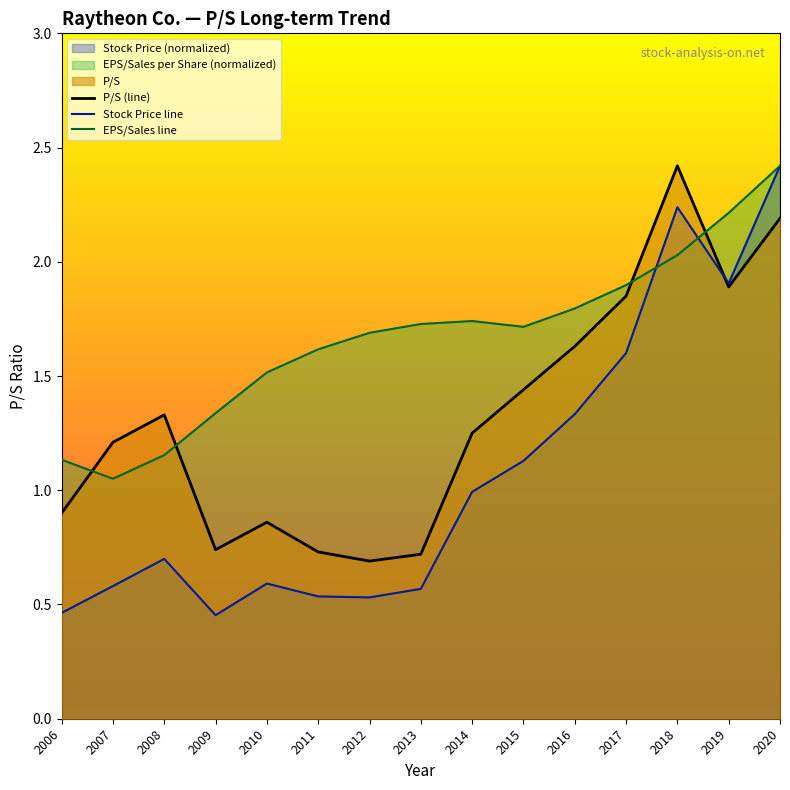

Which series changed the most between 2007 and 2009?

P/S (line)